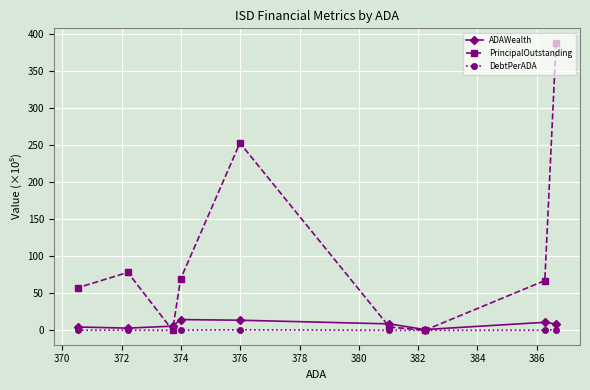

What is the maximum value for ADAWealth?

14.5